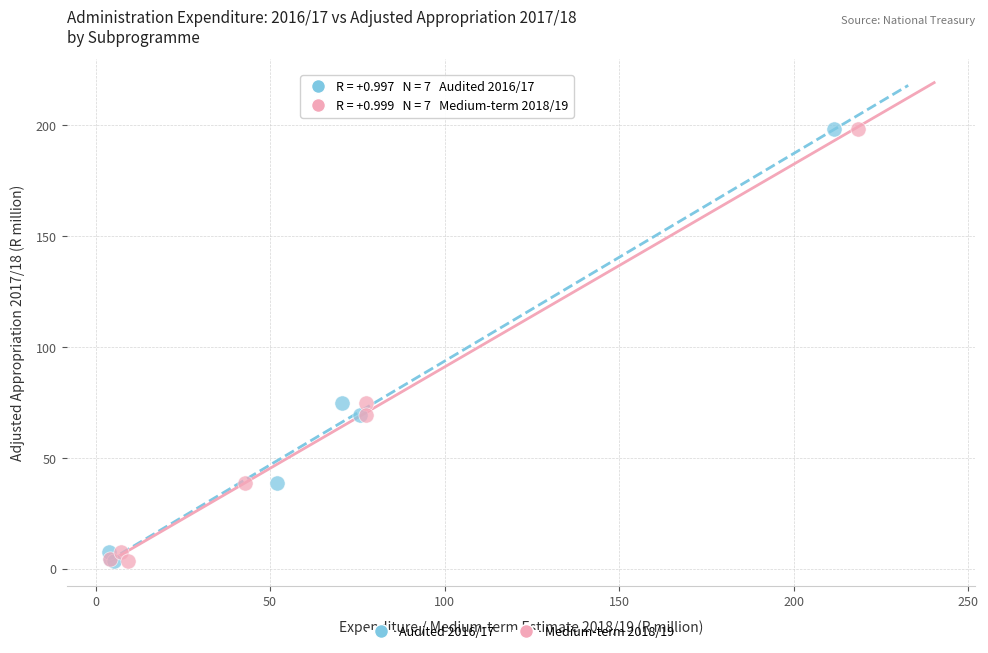

What are all the series names shown in the legend?

Audited 2016/17, Medium-term 2018/19